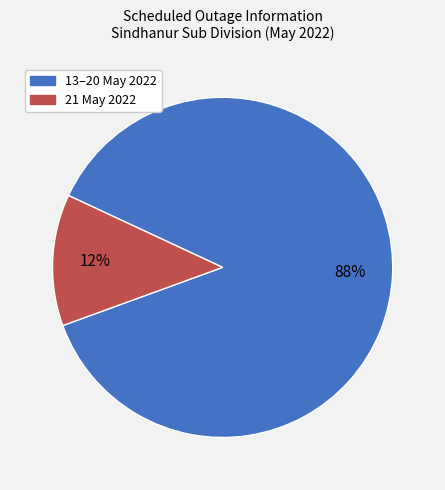

Is there a majority slice in this chart?

Yes